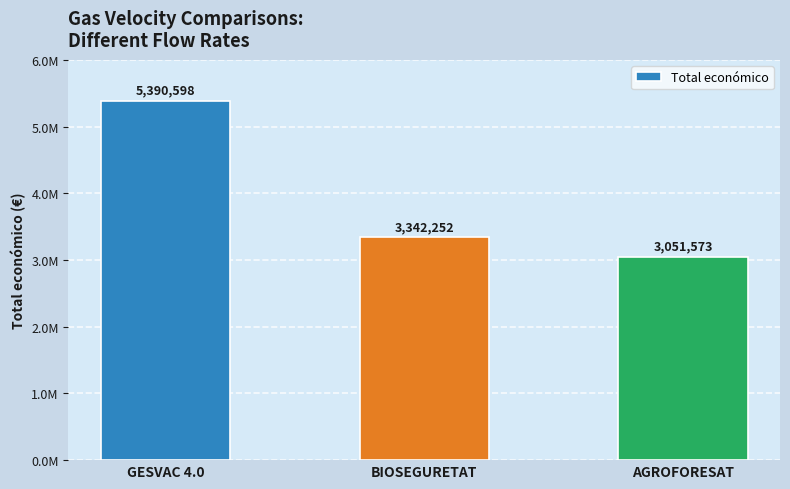

What is the value of the 2nd bar from the left?

3342252